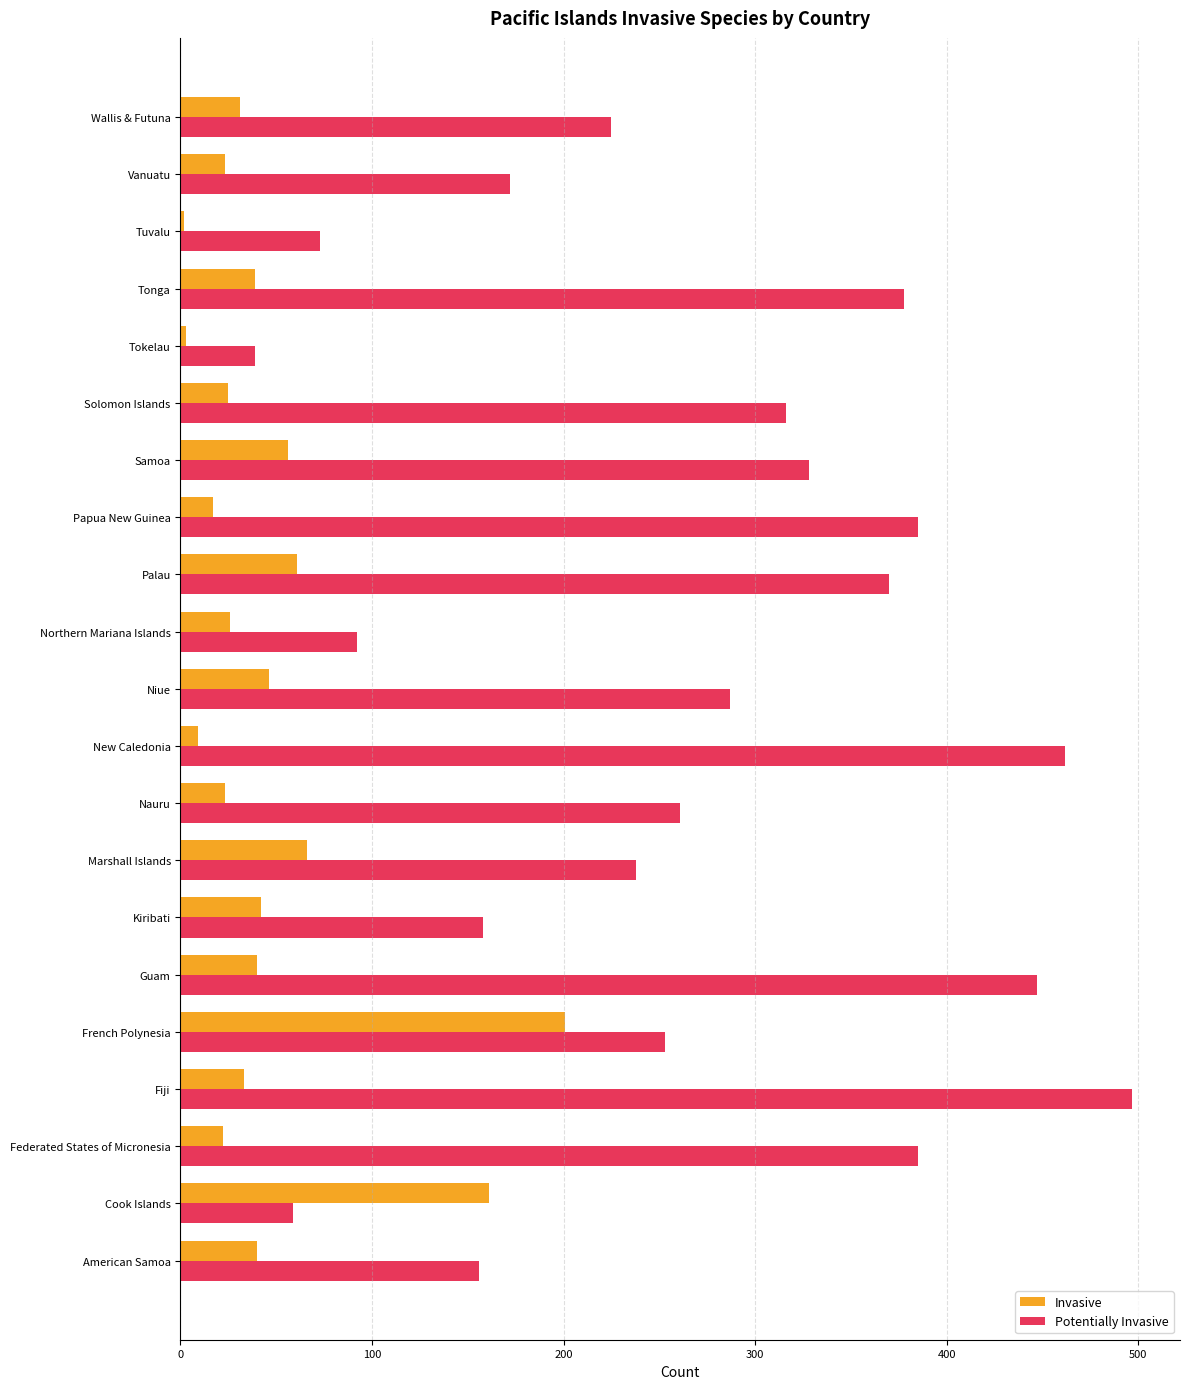

What is the smallest value displayed?

2